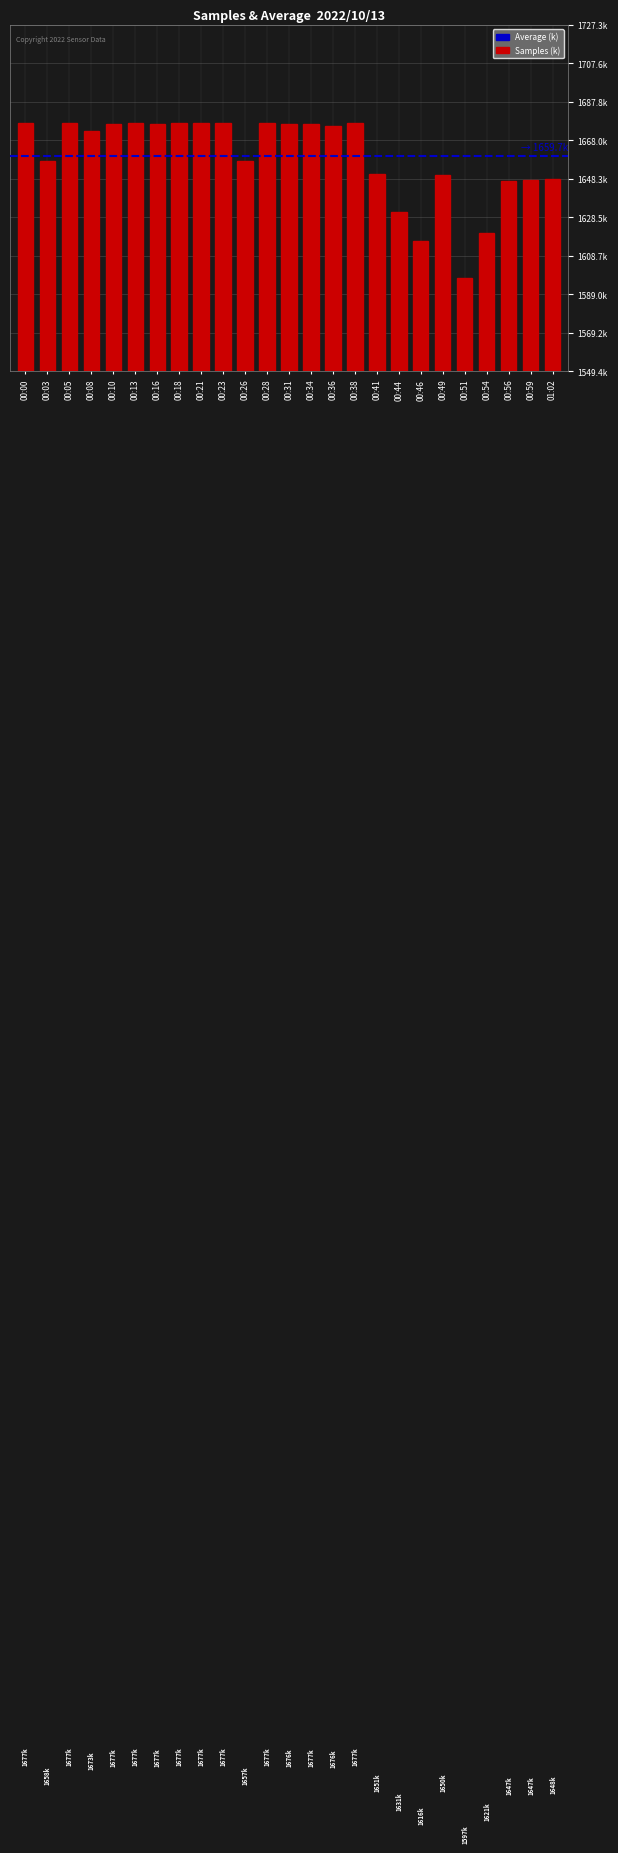

Does the chart contain any negative values?

No